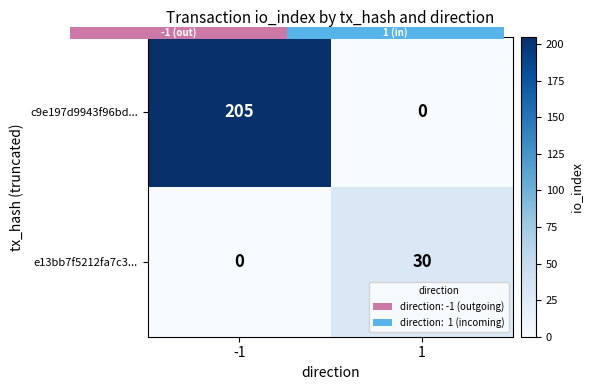

Is the value of e13bb7f5212fa7c3... at 1 greater than the value of c9e197d9943f96bd... at -1?

No